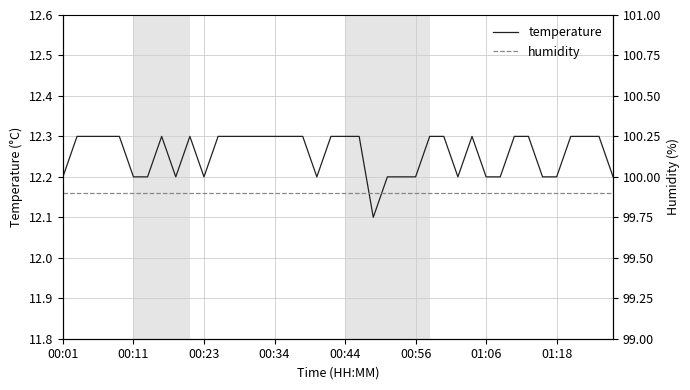

What position from the right is 00:34?

25